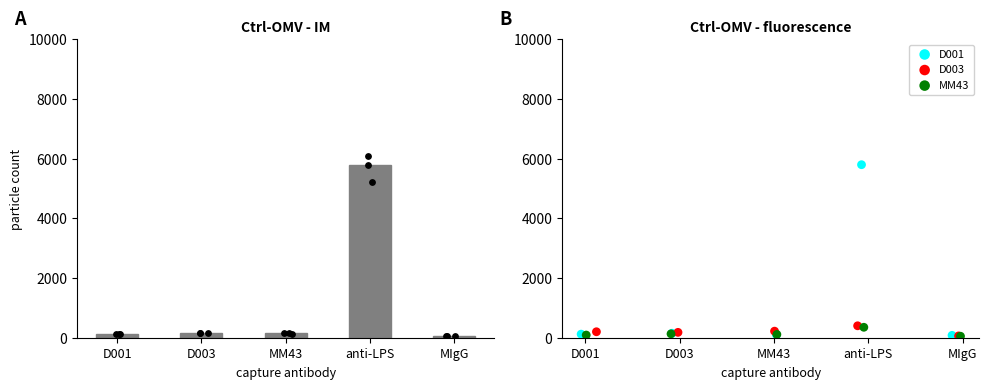

At which category is the sum across all series the highest?

anti-LPS